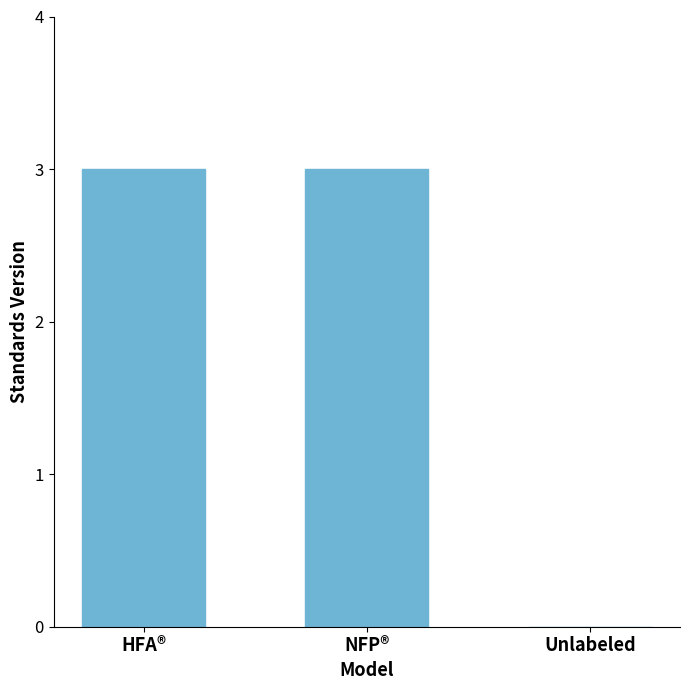

At which label is the value closest to 1?

Unlabeled